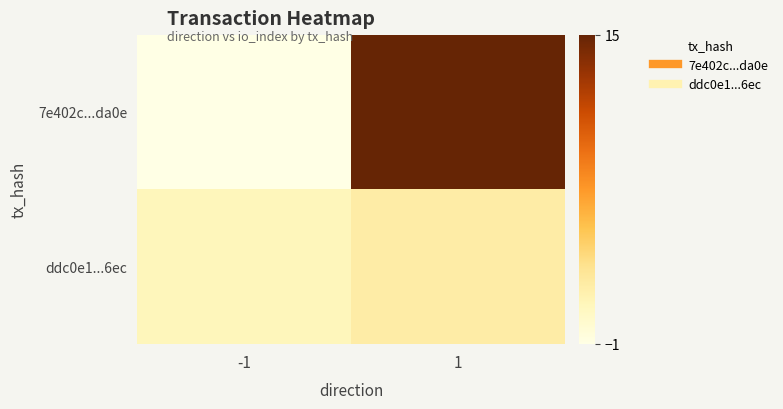

Which series has the largest range (max minus min)?

7e402c...da0e